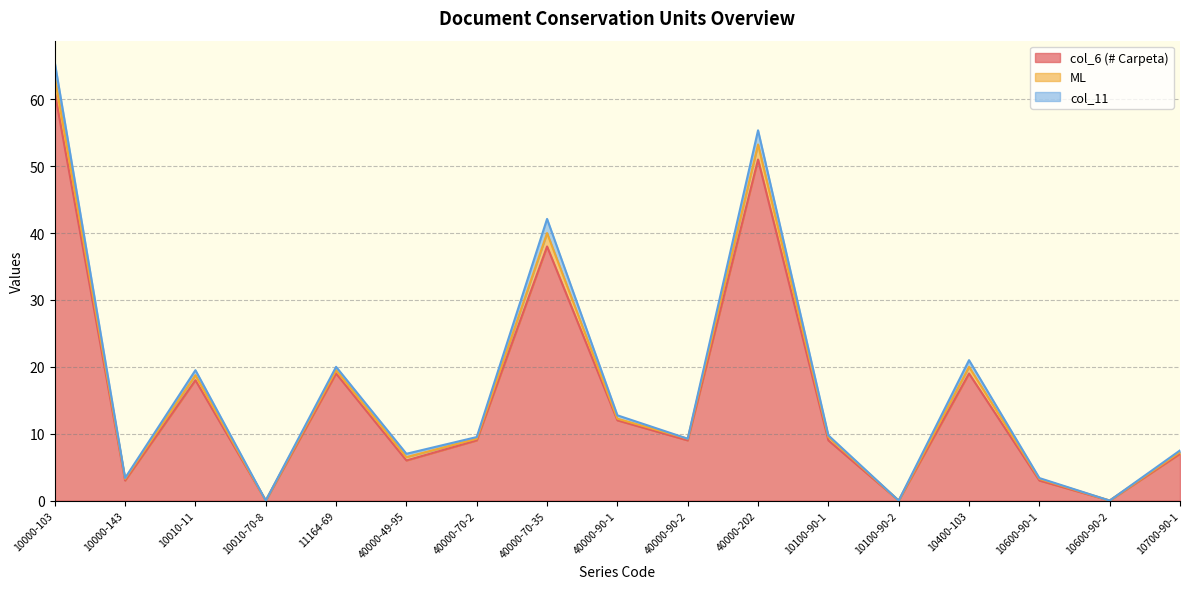

How many data points does each series have?

17